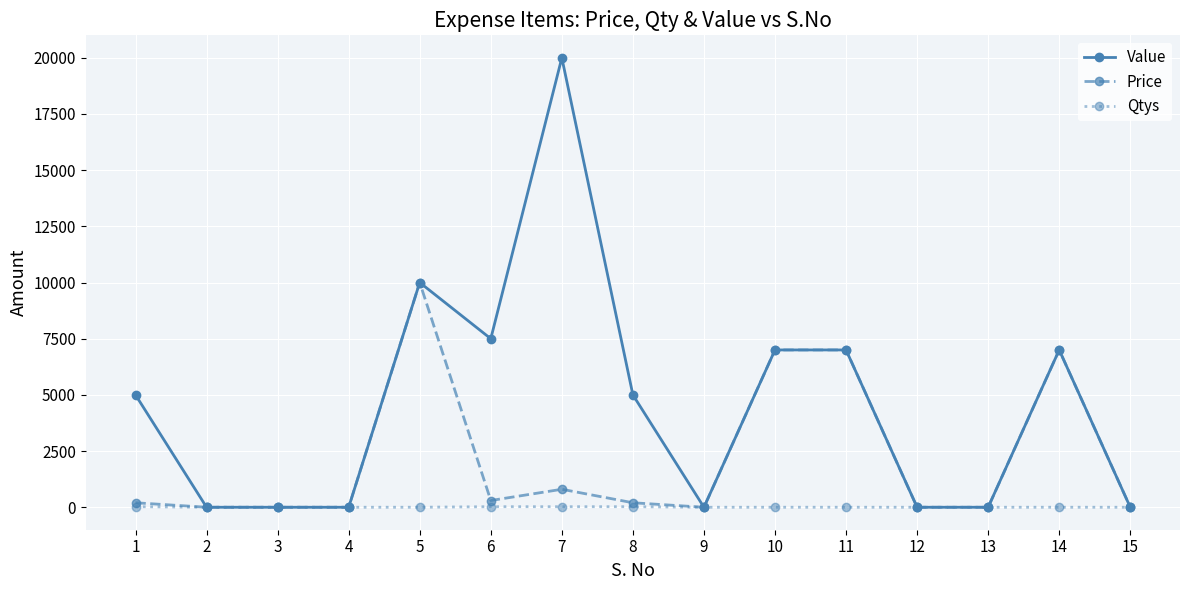

Rank the series by their maximum value, from lowest to highest.

Qtys, Price, Value